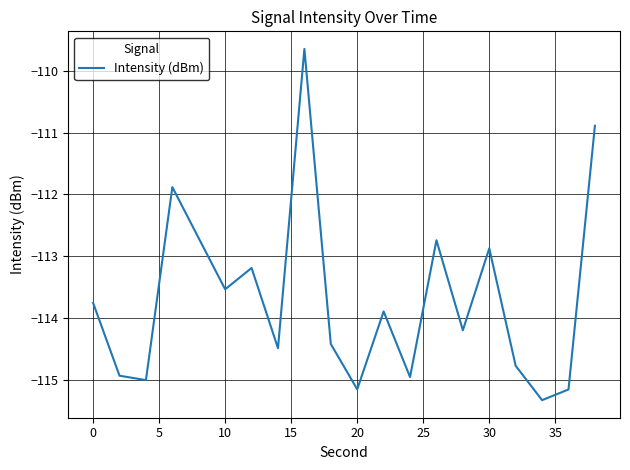

What is the maximum value shown in the chart?

-109.6